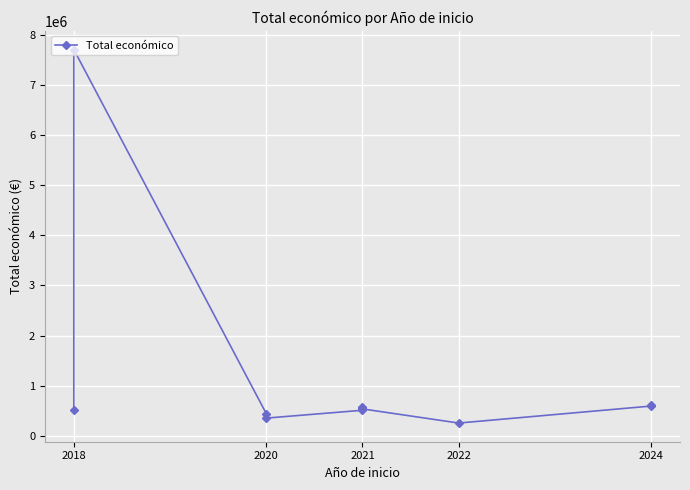

What position from the left is 6?

7